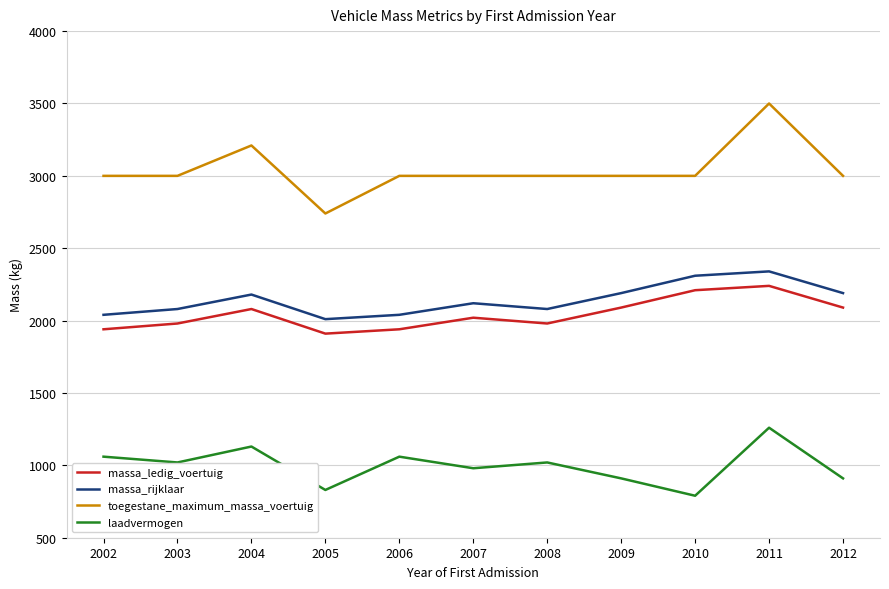

In laadvermogen, how many points are higher than both neighbors (excluding endpoints)?

4